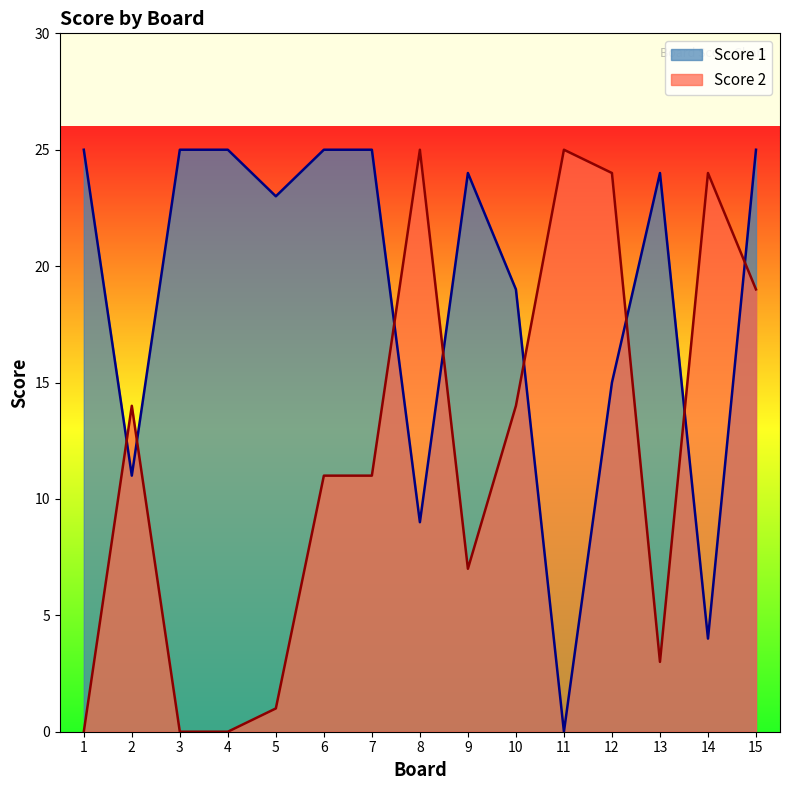

The value at 13 is 5. True or false?

False